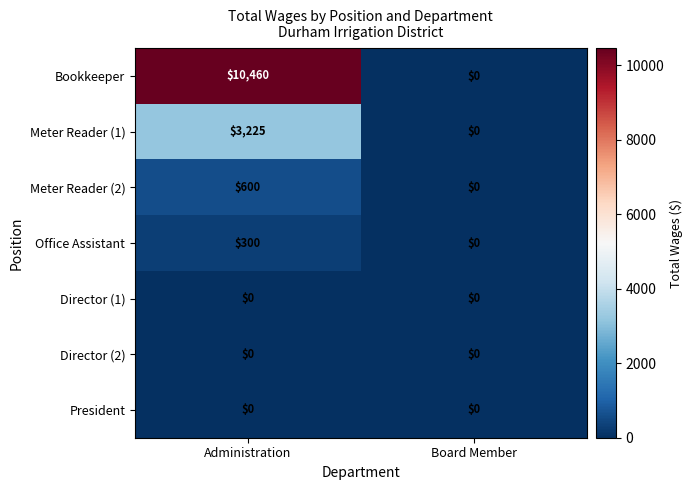

Rank the categories by Bookkeeper value from highest to lowest.

Administration, Board Member